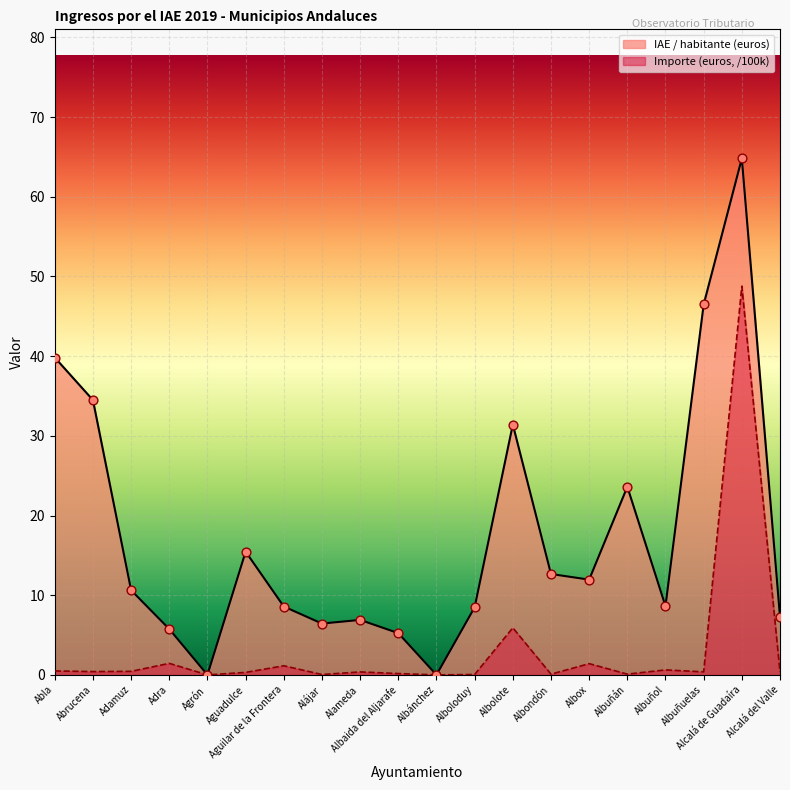

What are all the series names shown in the legend?

IAE / habitante (euros), Importe (euros, /100k)